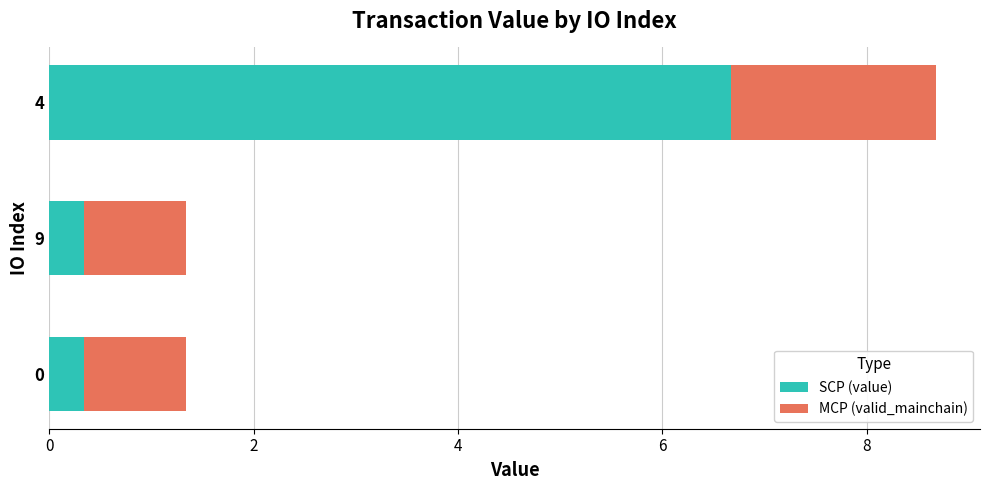

What is the highest value of the SCP (value) series?

6.7